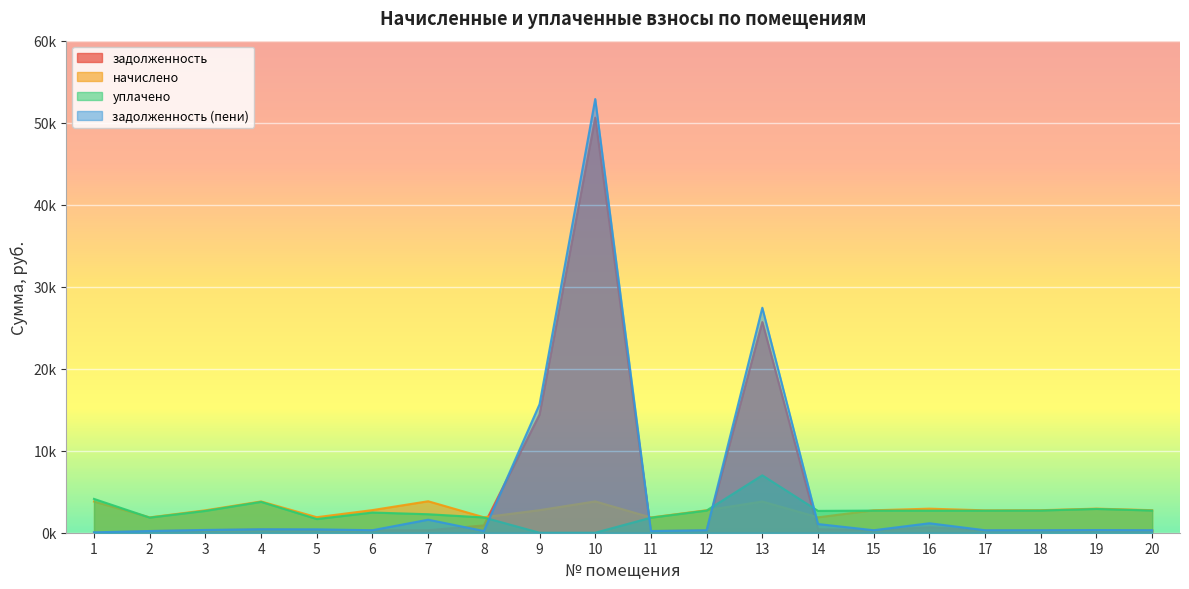

What is the difference between the maximum and minimum values in the задолженность (пени) series?

52830.6